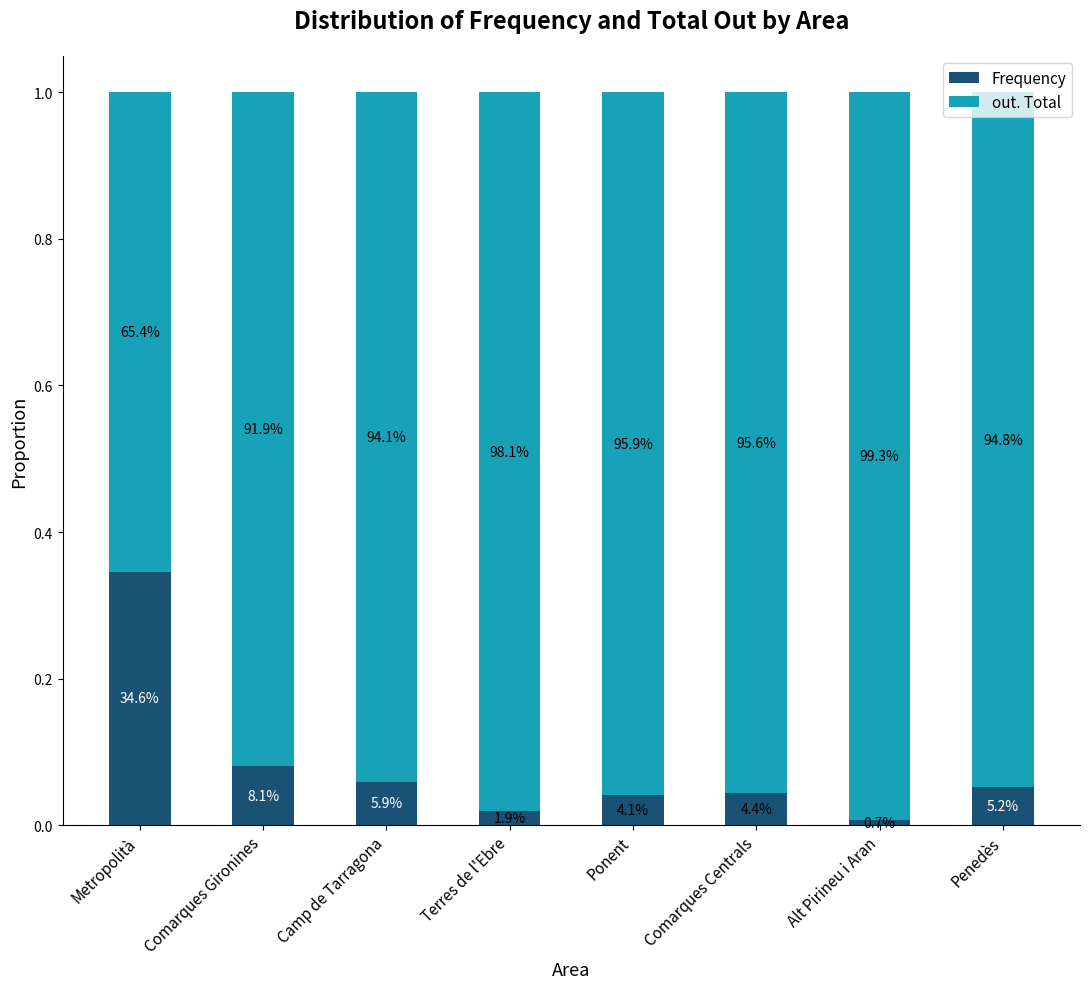

Rank the series by their maximum value, from highest to lowest.

out. Total, Frequency